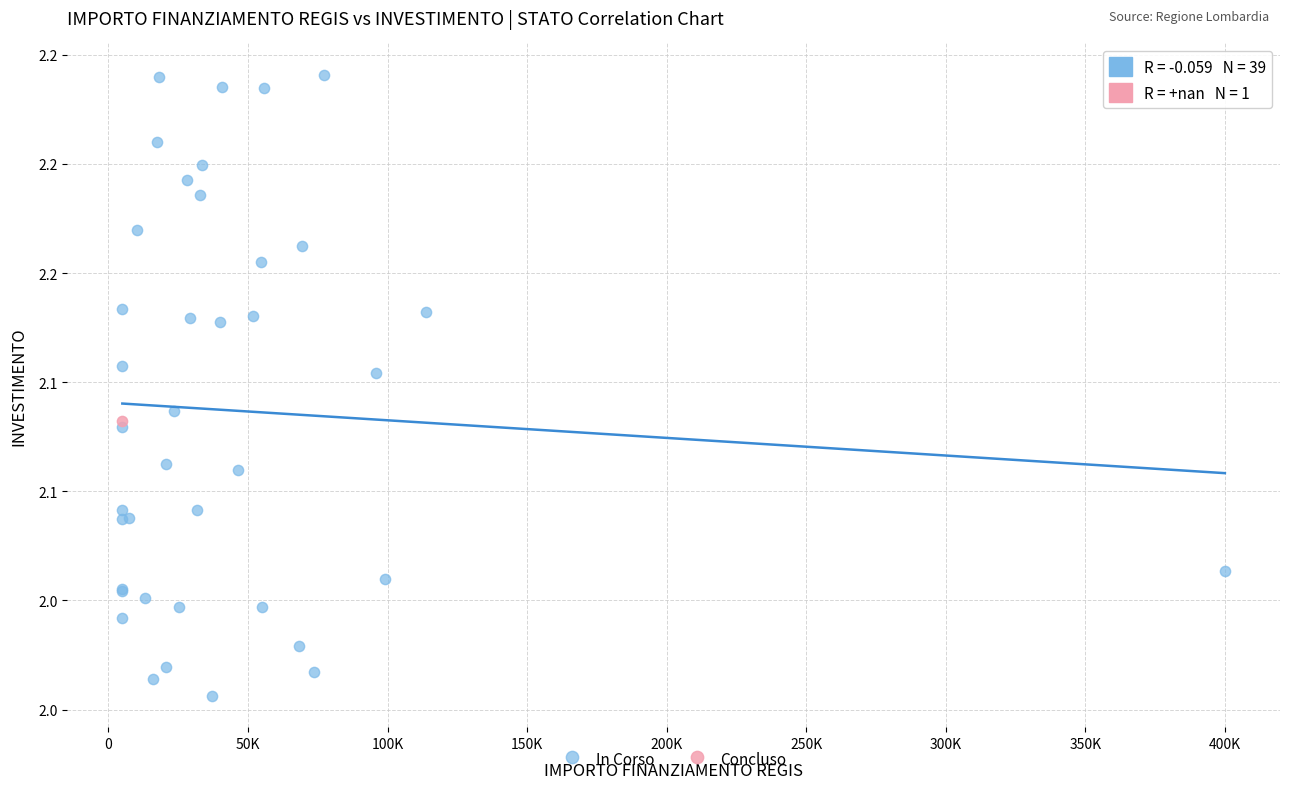

What are all the series names shown in the legend?

In Corso, Concluso